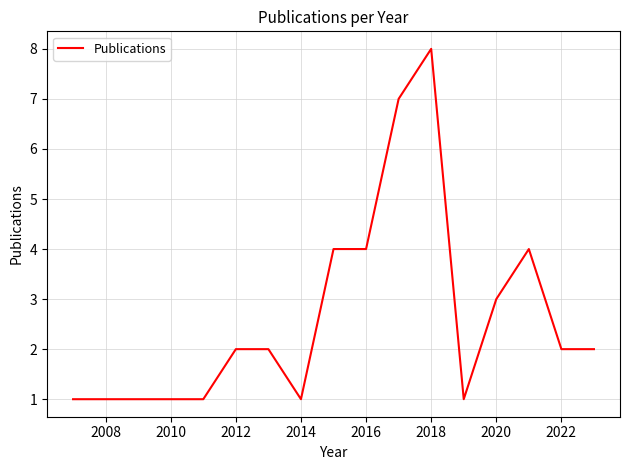

What is the difference between the maximum and minimum values?

7